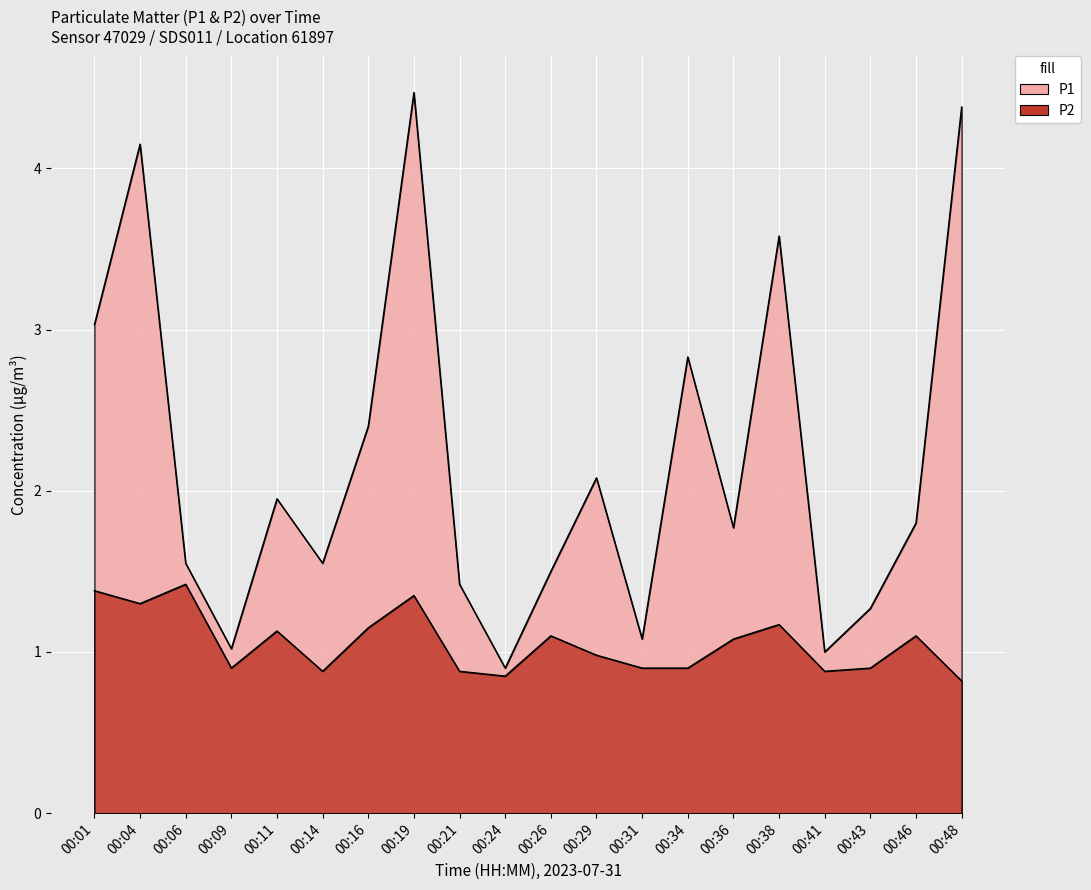

What are all the series names shown in the legend?

P1, P2